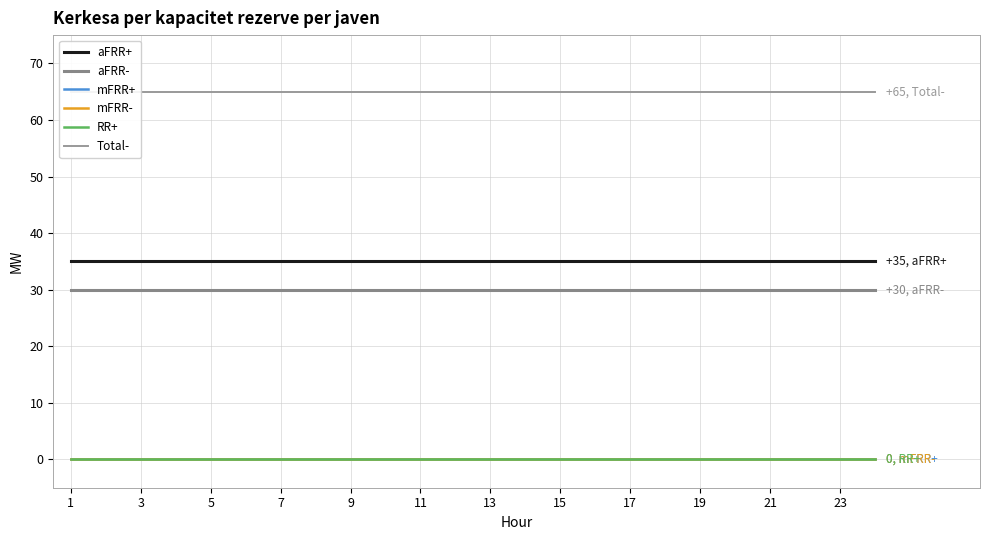

True or false: mFRR+ has a value of 0 at 23.

True